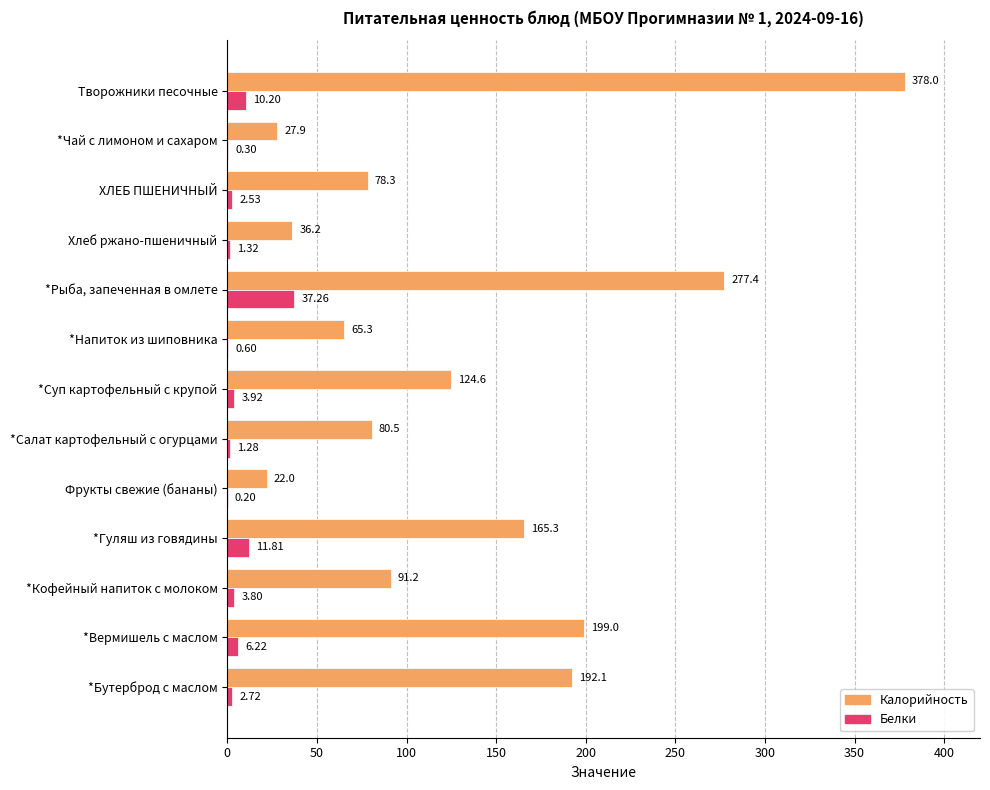

Which series changed the most between *Гуляш из говядины and *Салат картофельный с огурцами?

Калорийность